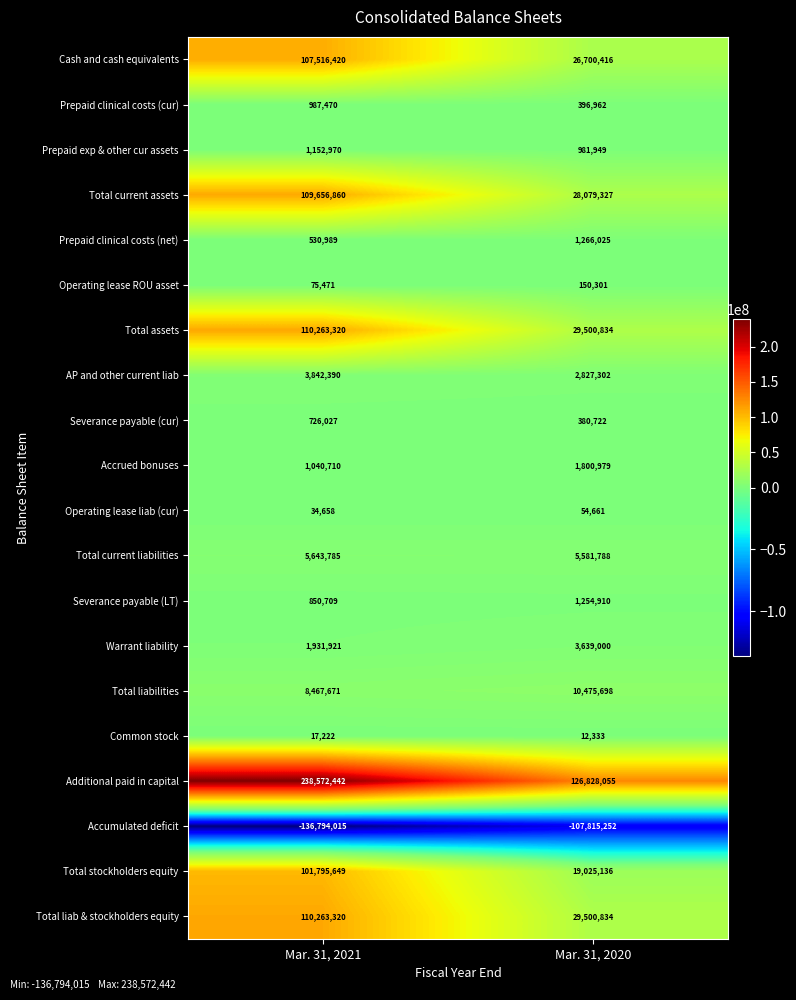

Is the value of Operating lease liab (cur) at Mar. 31, 2021 greater than the value of Accumulated deficit at Mar. 31, 2021?

Yes